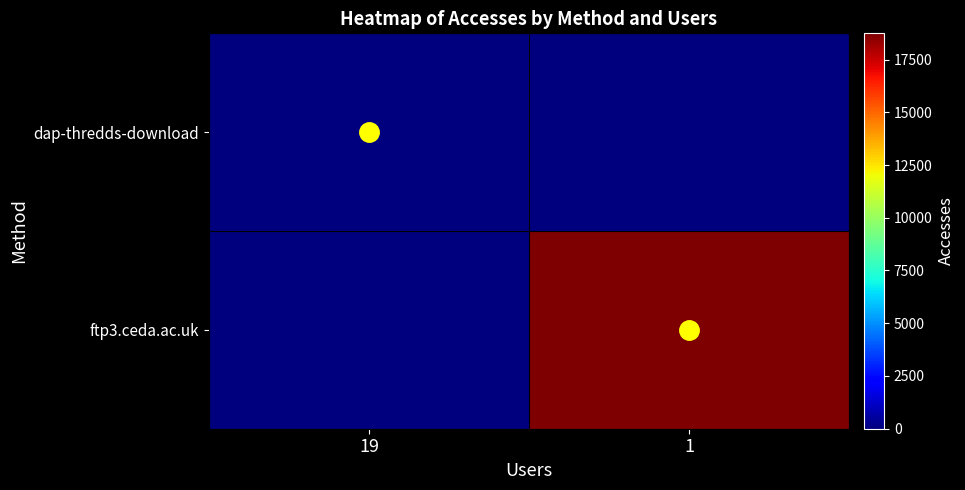

Reading right to left, transcribe all the data shown in this chart.

dap-thredds-download: 1=0	19=50
ftp3.ceda.ac.uk: 1=18742	19=0